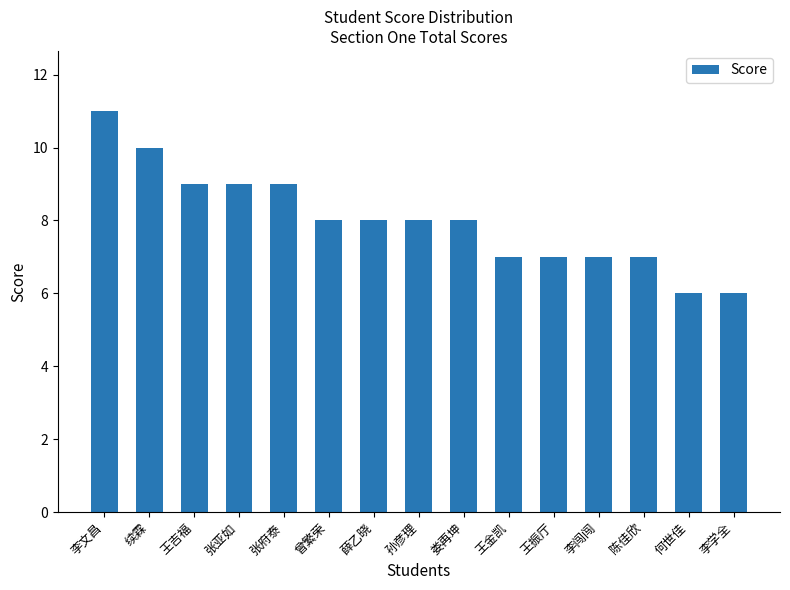

Between 李闯闯 and 李学全, which is larger?

李闯闯